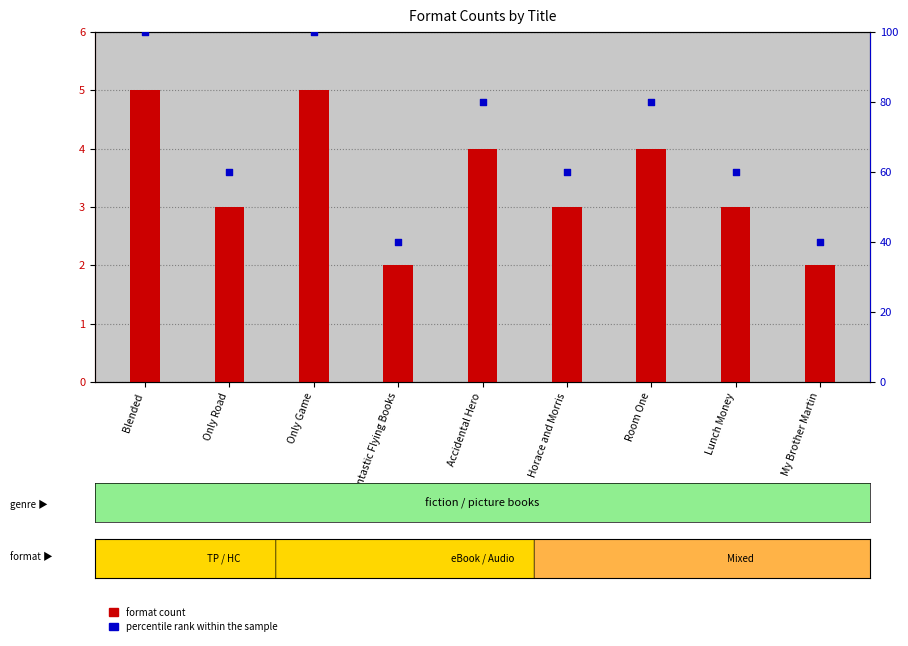

What is the total value across all series at Lunch Money?

63